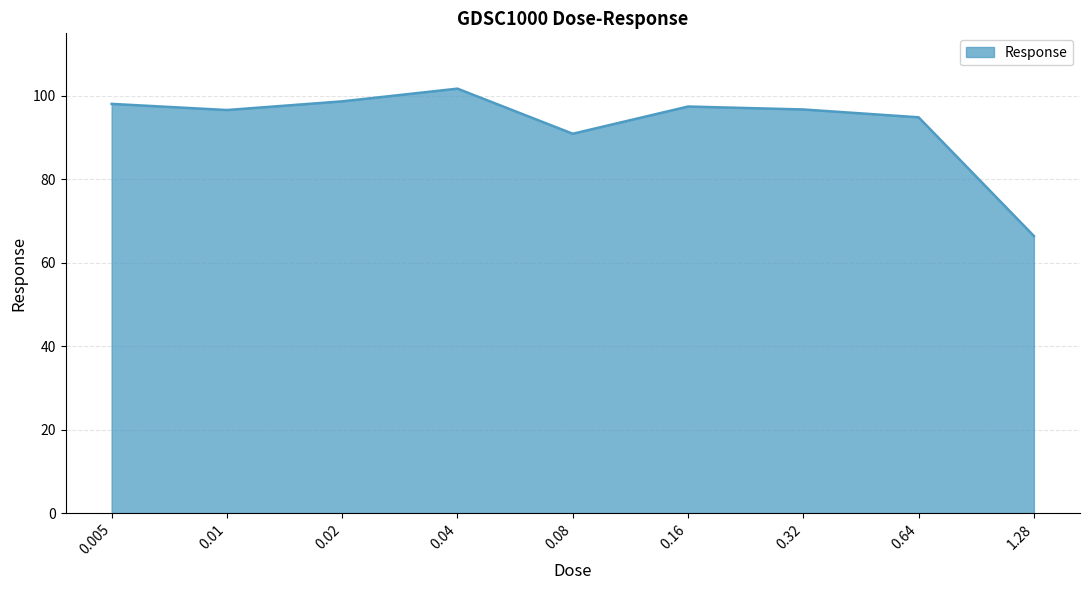

Which label corresponds to the smallest value in the chart?

1.28